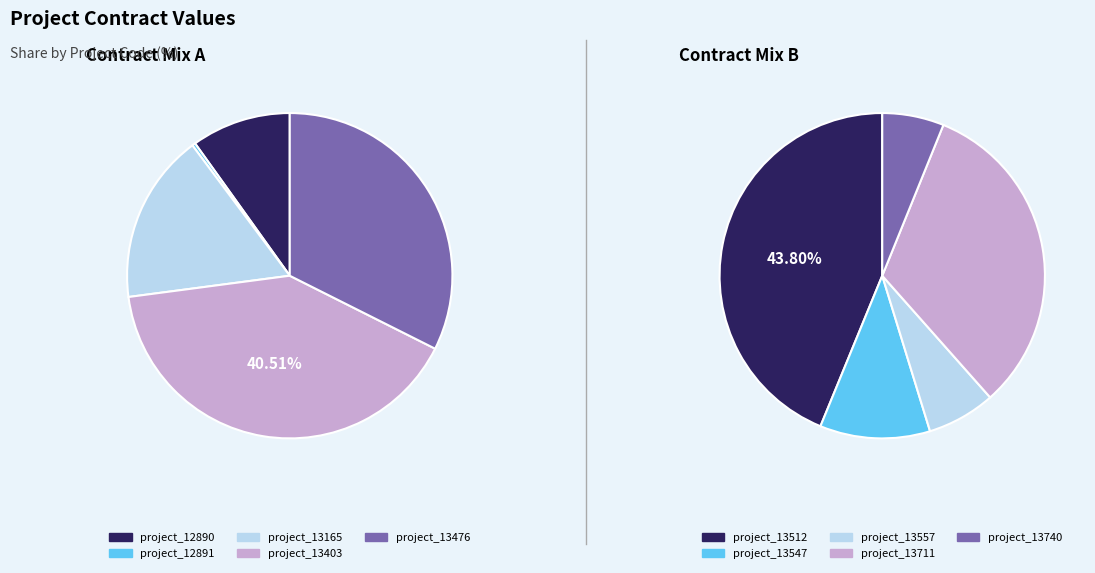

Rank the categories by value from lowest to highest.

project_12891, project_13740, project_13557, project_13547, project_12890, project_13165, project_13711, project_13512, project_13476, project_13403